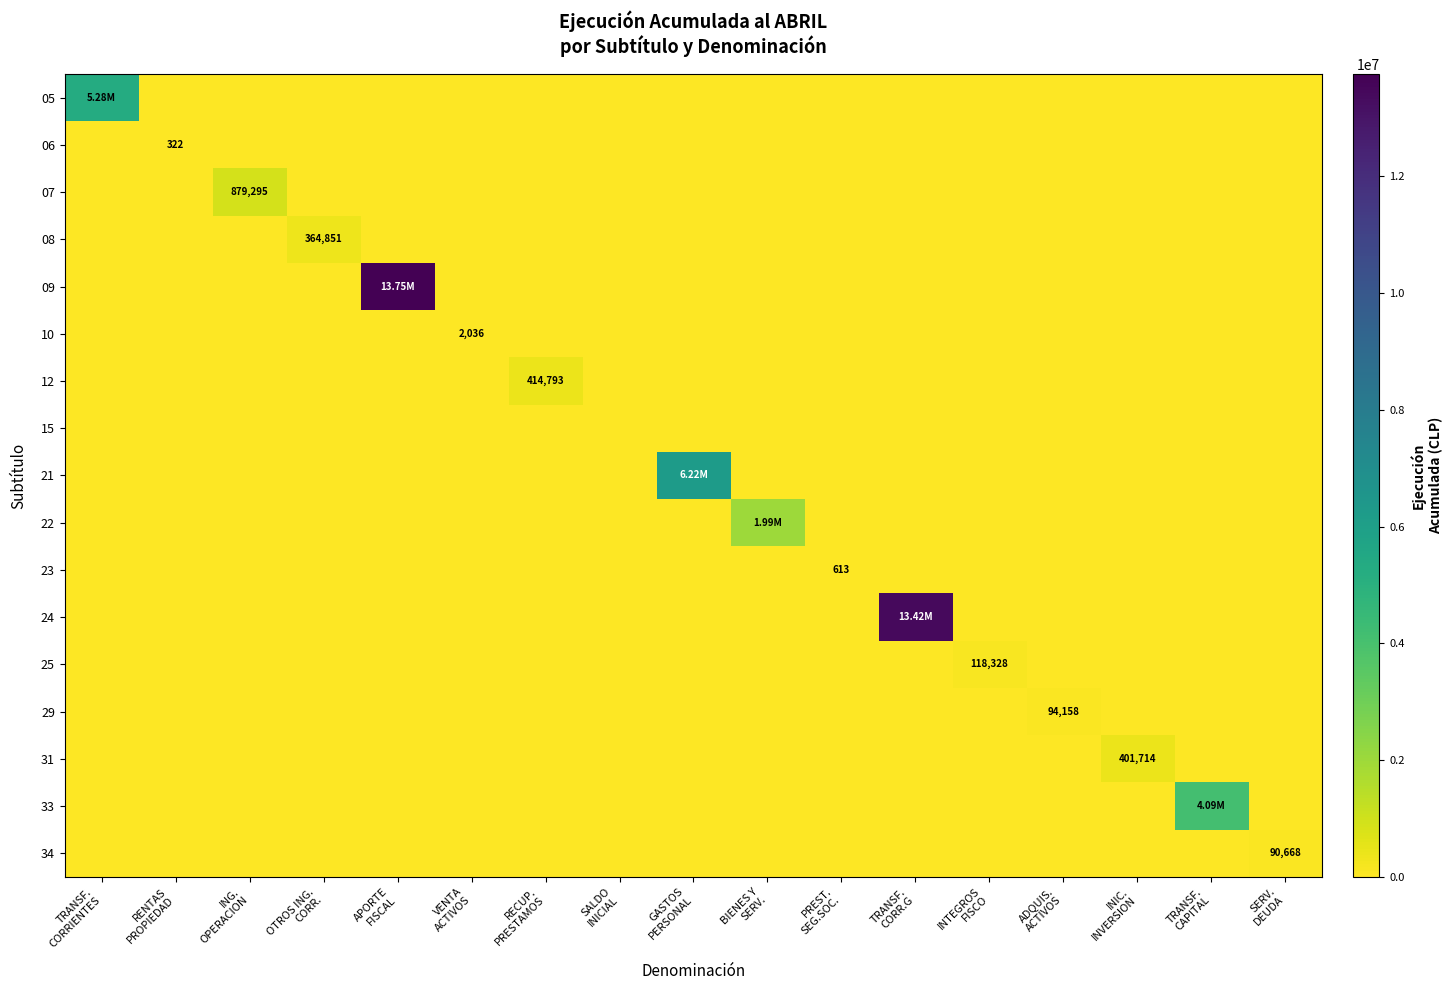

Between RENTAS PROPIEDAD and GASTOS PERSONAL, which series saw the biggest shift?

21